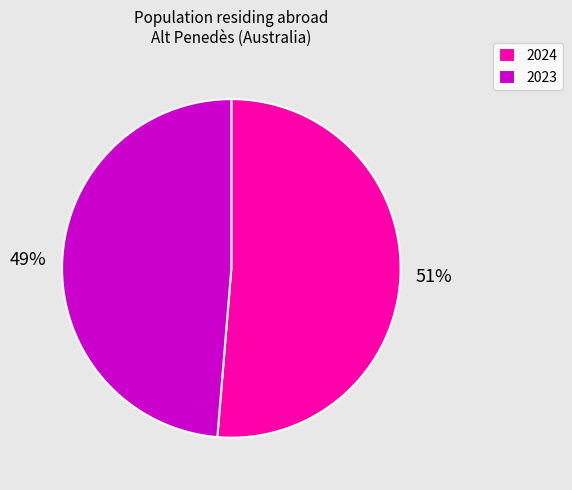

Count the number of slices in the pie.

2